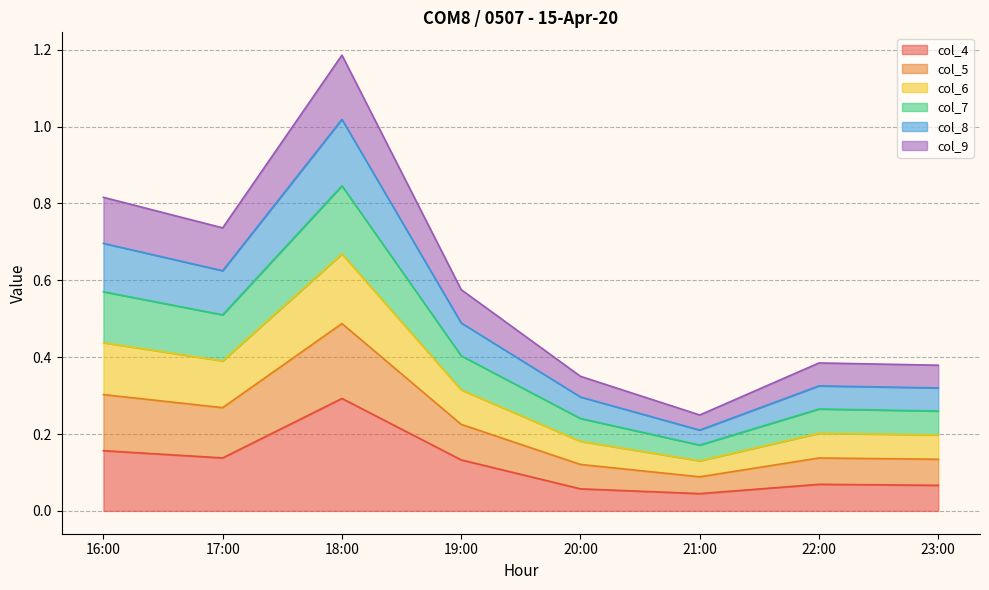

At which category is the sum across all series the highest?

18:00